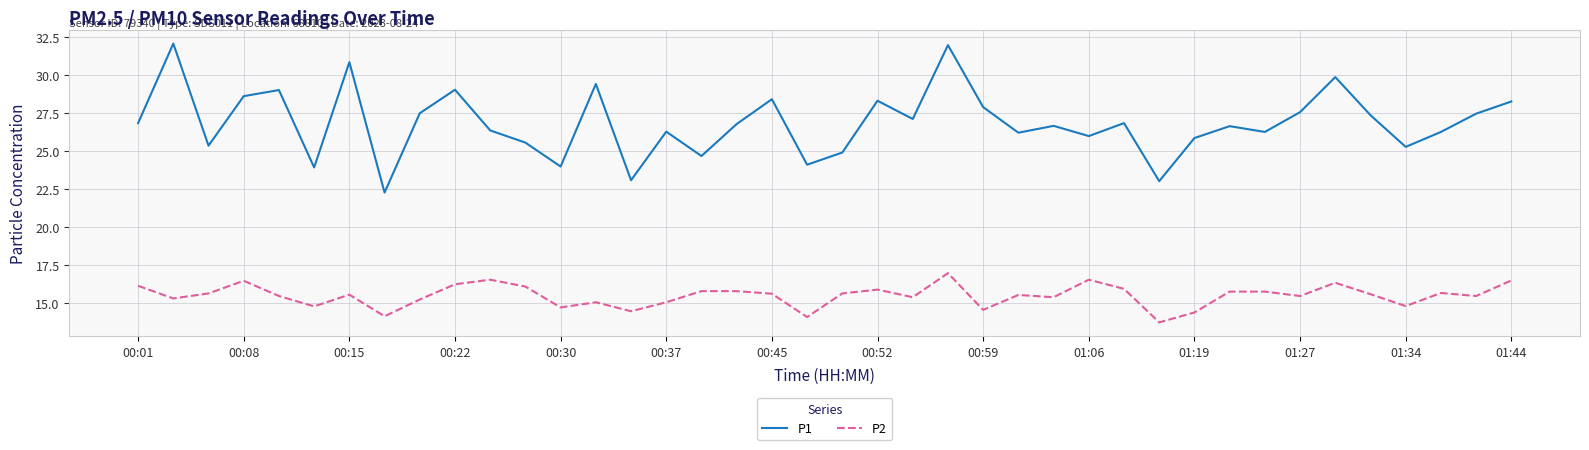

What is the minimum value for P2?

13.8